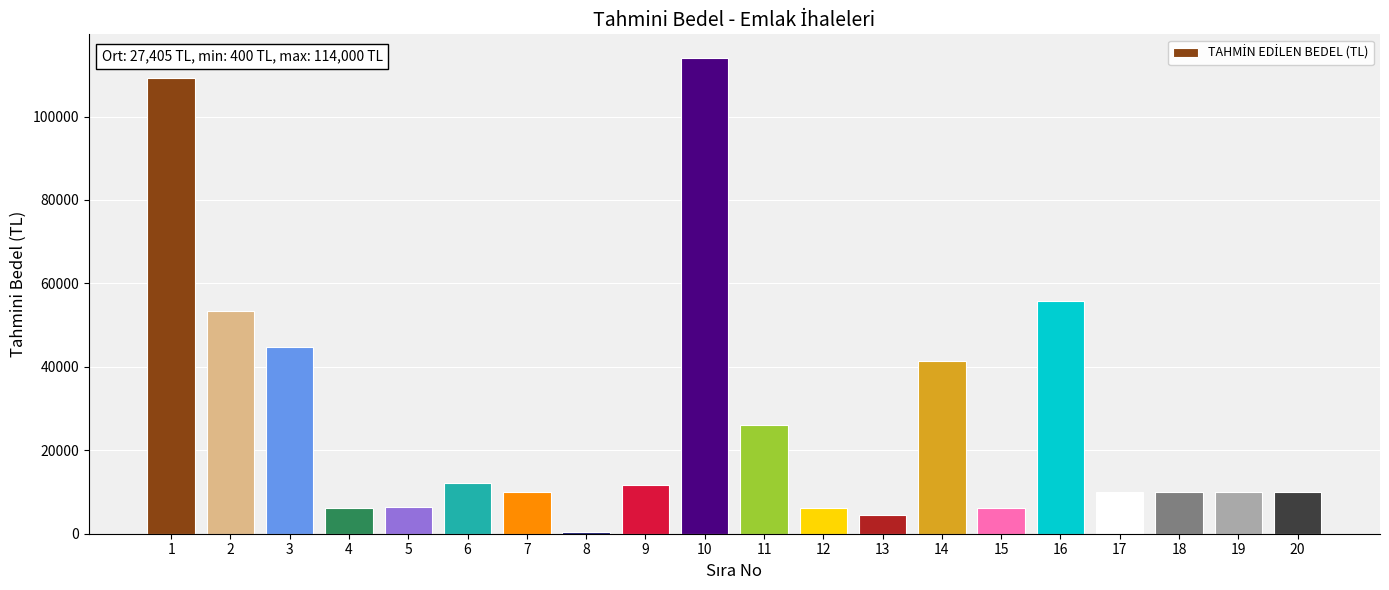

Approximately how many times larger is the value at 19 compared to 4?

1.6